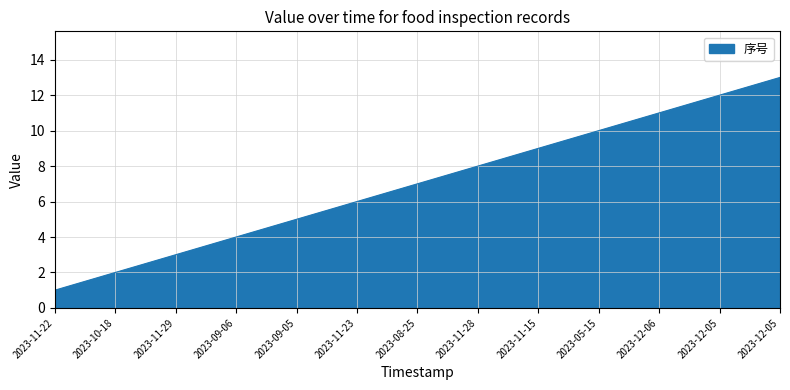

Is this an area chart (filled region under the line)?

Yes